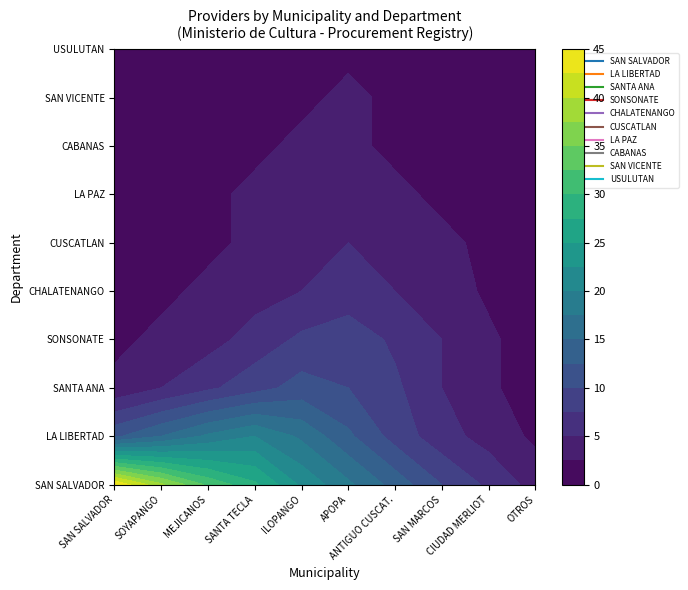

What is the spread (max minus min) of values at 3?

27